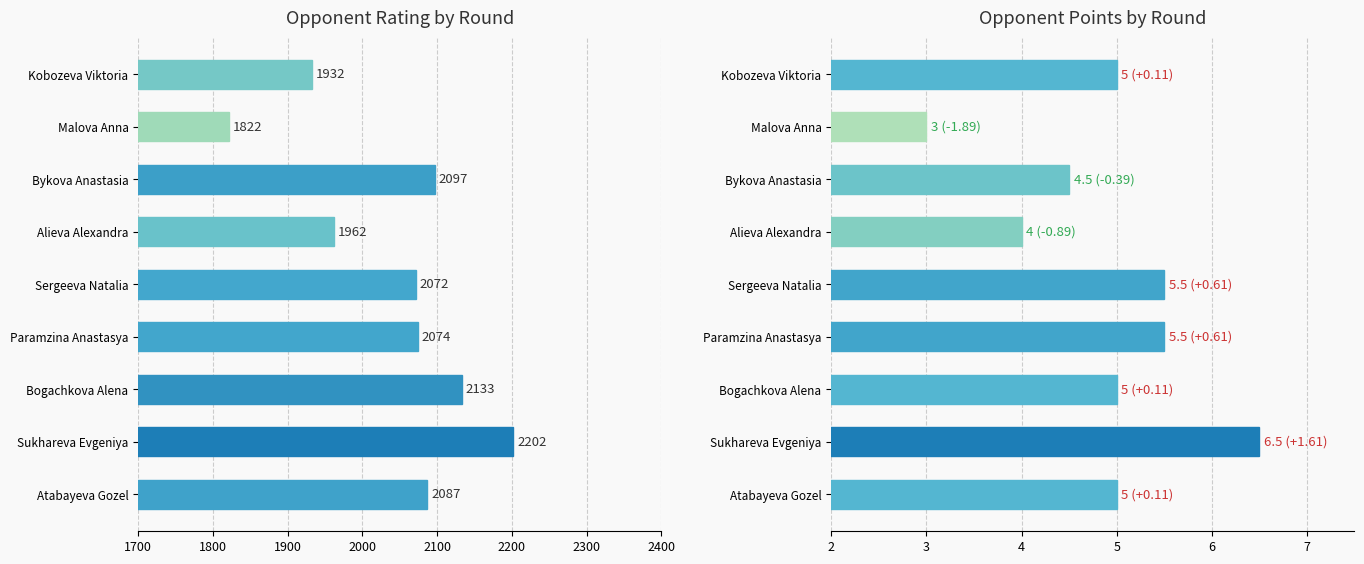

Reading left to right, extract all data points from this chart.

Rating: 1932.0	1822.0	2097.0	1962.0	2072.0	2074.0	2133.0	2202.0	2087.0
Points: 5.0	3.0	4.5	4.0	5.5	5.5	5.0	6.5	5.0